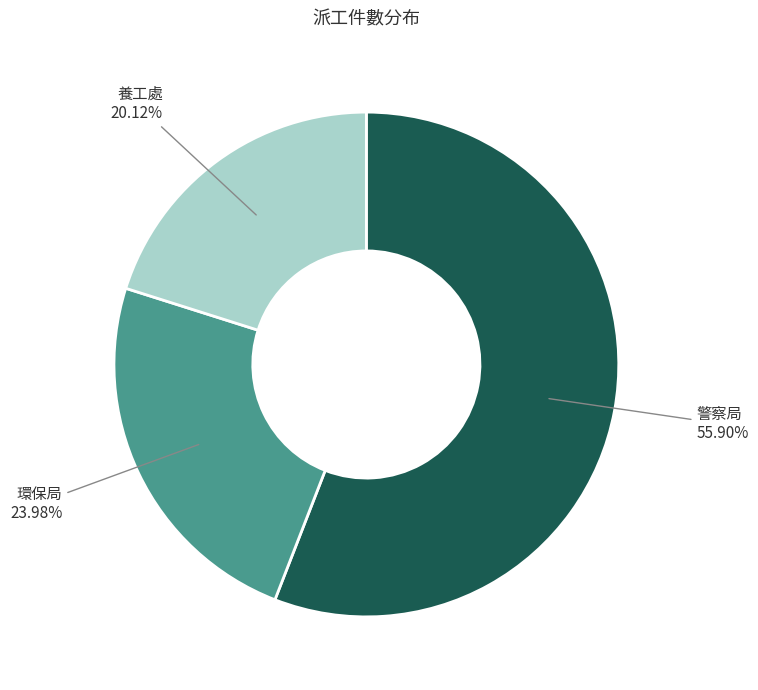

Rank the categories by value from highest to lowest.

警察局, 環保局, 養工處